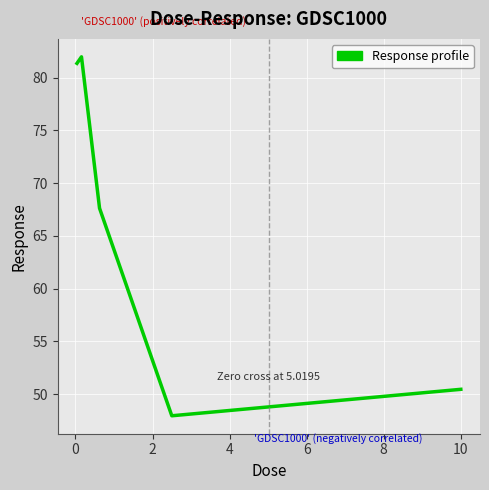

What is the greatest value displayed?

82.0